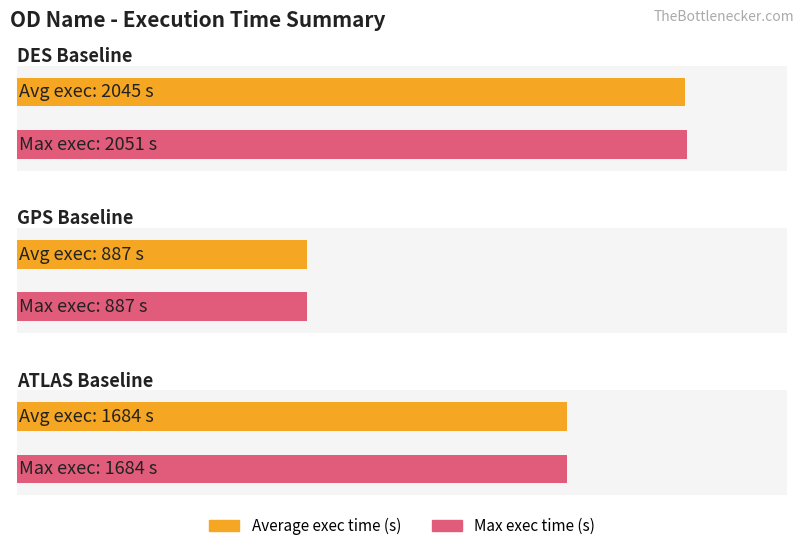

Where is Execution time (s) nearest to the value 1469?

ATLAS Baseline